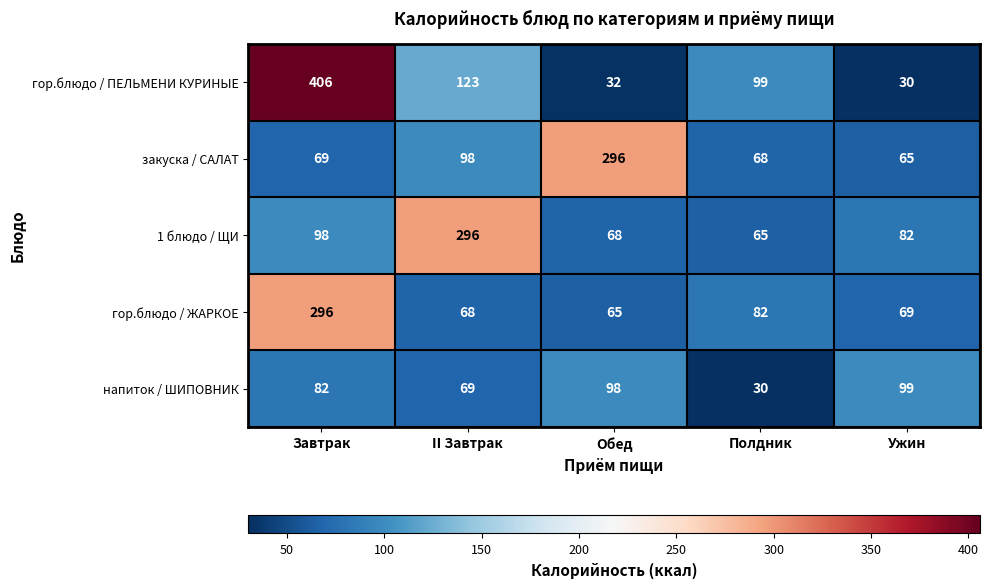

How many distinct data groups are displayed?

5